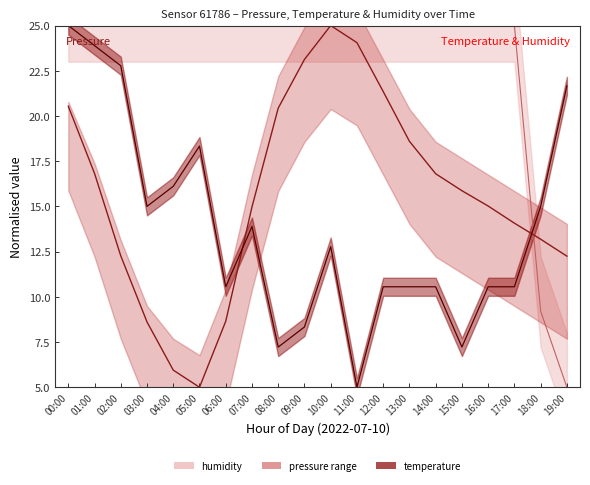

At which category does the data reach its first local peak?

10:00